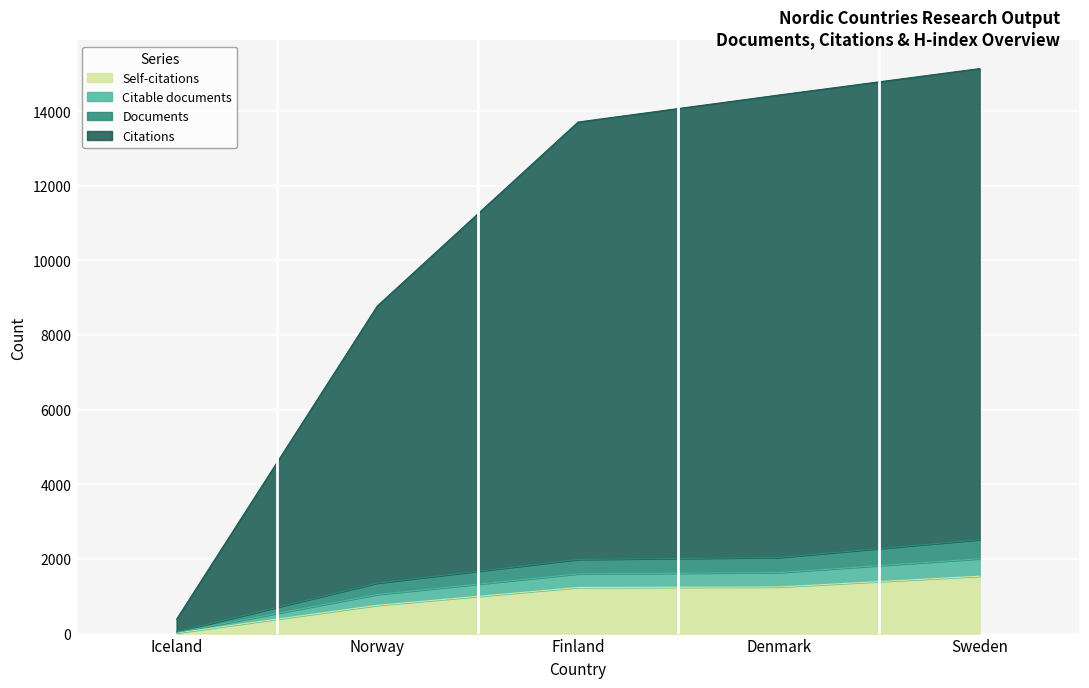

Reading left to right, transcribe all the data shown in this chart.

Documents: Iceland=49	Norway=1354	Finland=1987	Denmark=2039	Sweden=2516
Citable documents: Iceland=31	Norway=1047	Finland=1601	Denmark=1635	Sweden=2006
Citations: Iceland=384	Norway=8780	Finland=13709	Denmark=14433	Sweden=15141
Self-citations: Iceland=16	Norway=758	Finland=1236	Denmark=1249	Sweden=1538